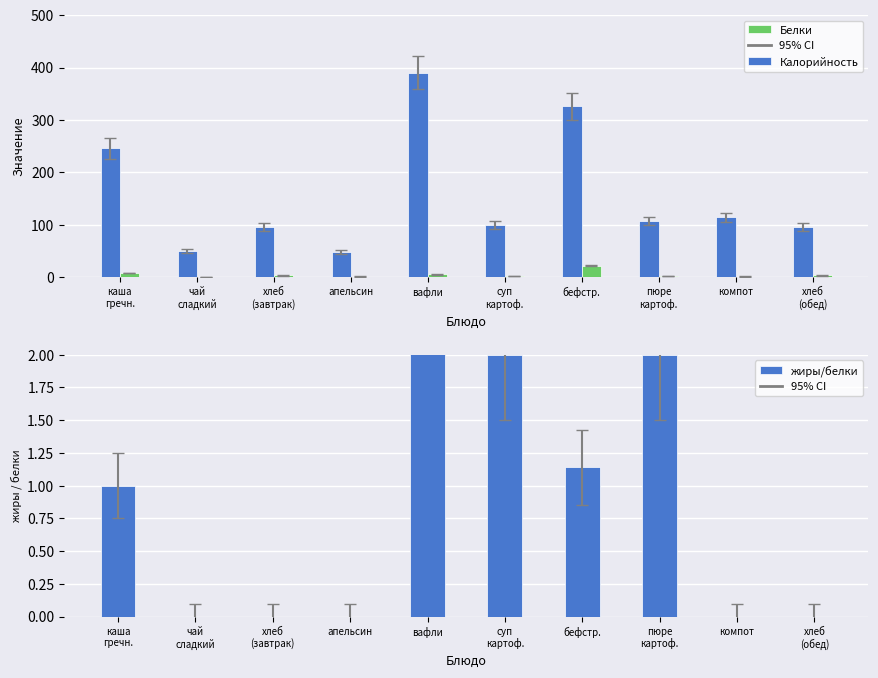

Reading left to right, list all the values displayed in this chart.

Калорийность: 246.0	49.0	95.0	47.0	390.0	99.0	326.0	107.0	114.0	95.0
Белки: 8.0	0.0	3.0	1.0	5.0	2.0	22.0	2.0	1.0	3.0
жиры/белки: 1.0	0.0	0.0	0.0	3.0	2.0	1.1	2.0	0.0	0.0